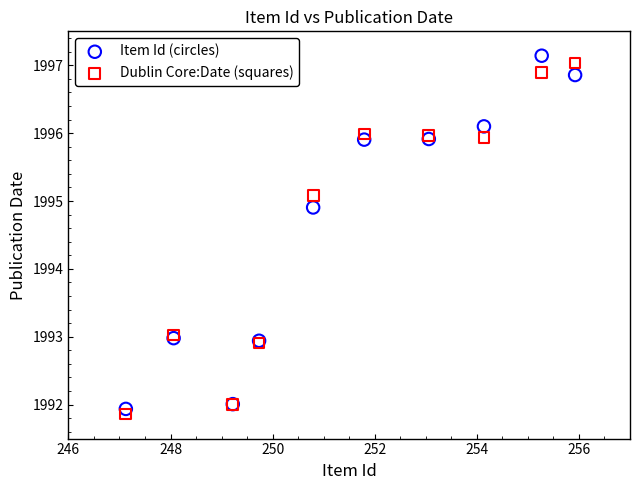

Which series contains the highest Y value?

Item Id (circles)